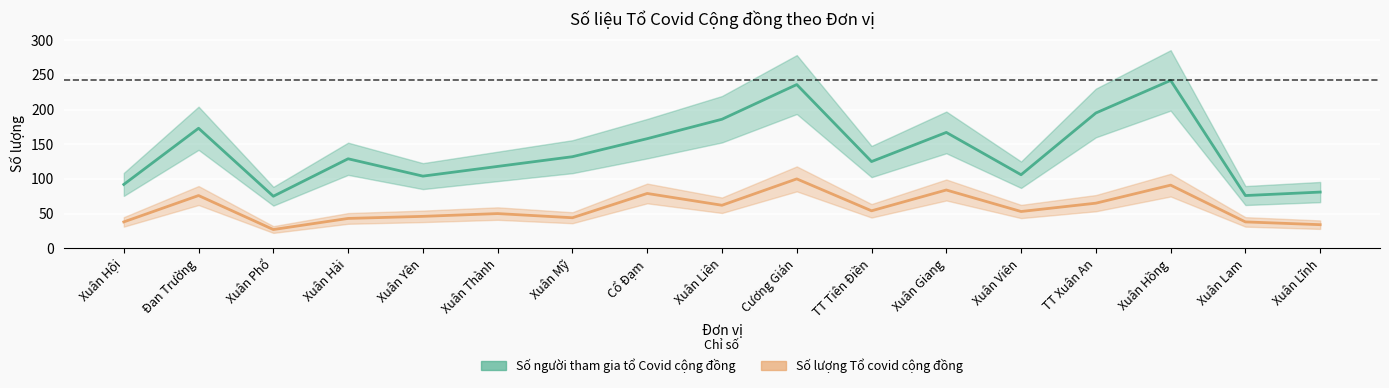

What is the label of the 13th point from the right?

Xuân Yên